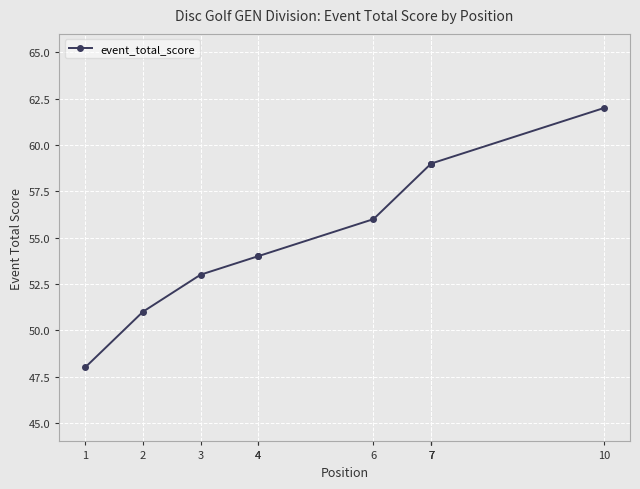

What is the approximate value at 4, to the nearest 5?

55